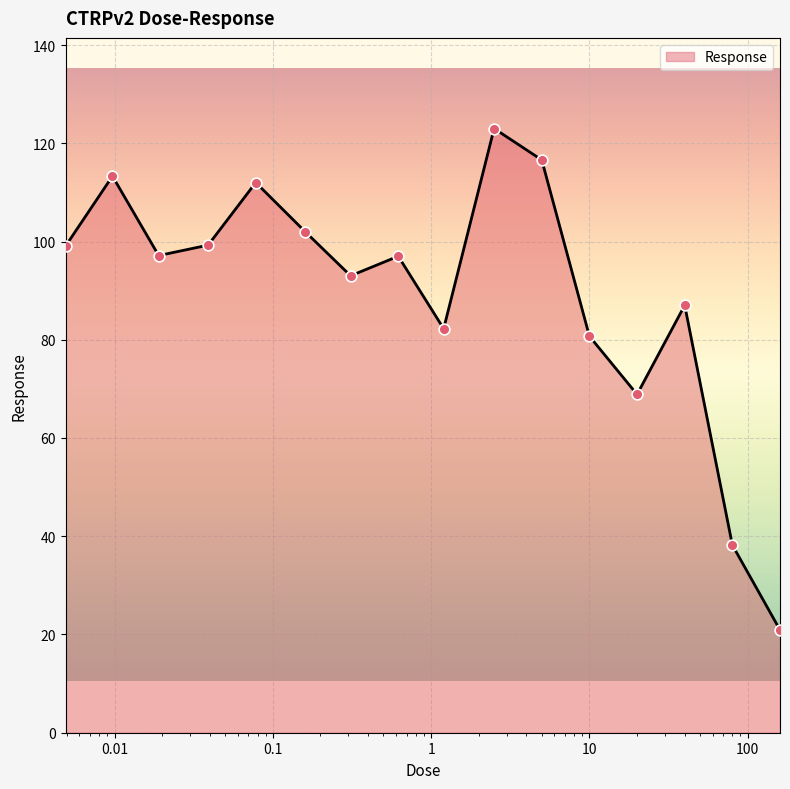

What is the difference between the maximum and minimum values?

102.1